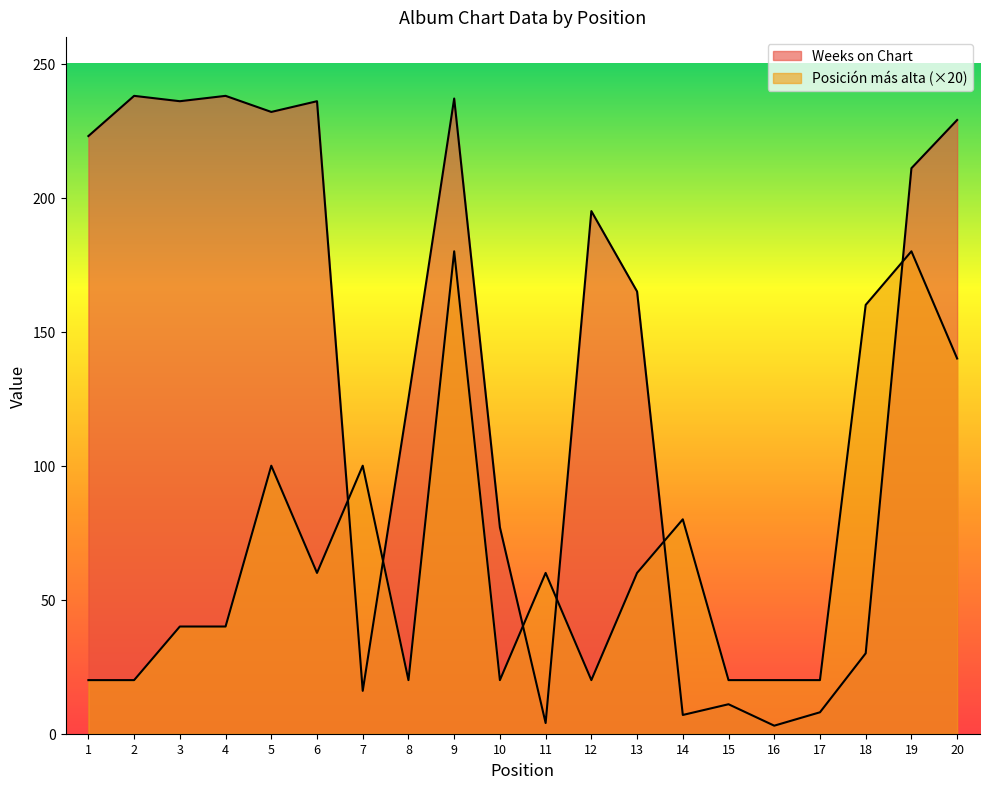

List the series in order of their peak value, lowest first.

Posición más alta, Weeks on Chart